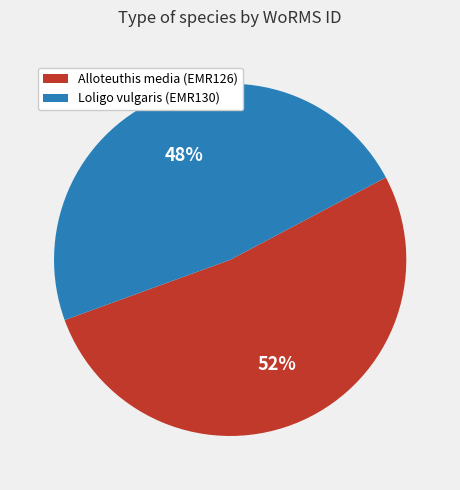

To the nearest percent, what is the combined percentage of Loligo vulgaris (EMR130) and Alloteuthis media (EMR126)?

100%